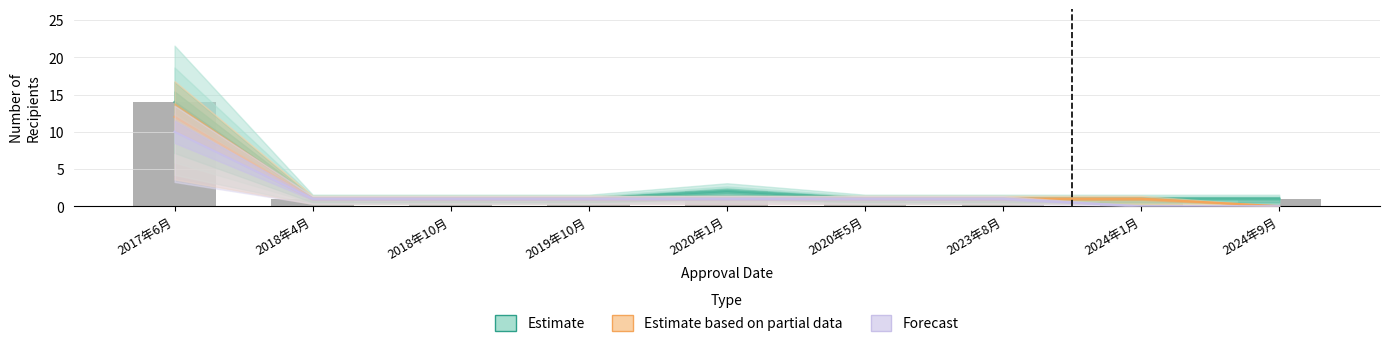

At how many categories does at least one series exceed 11?

1